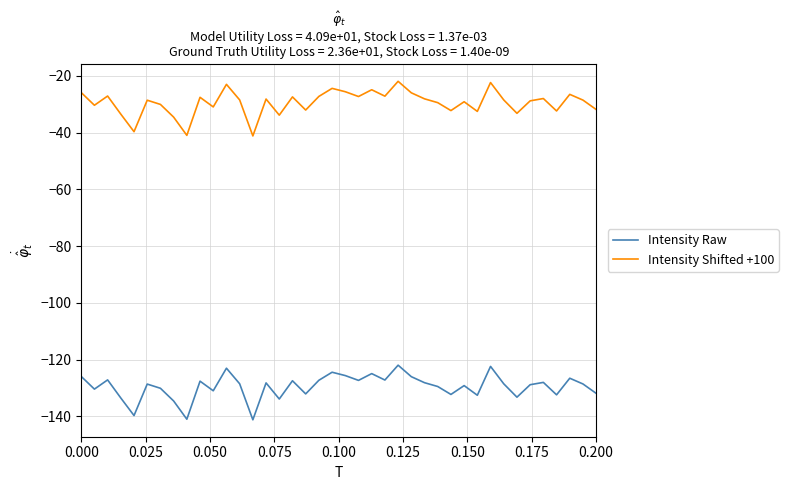

How many lines are shown in the chart?

2